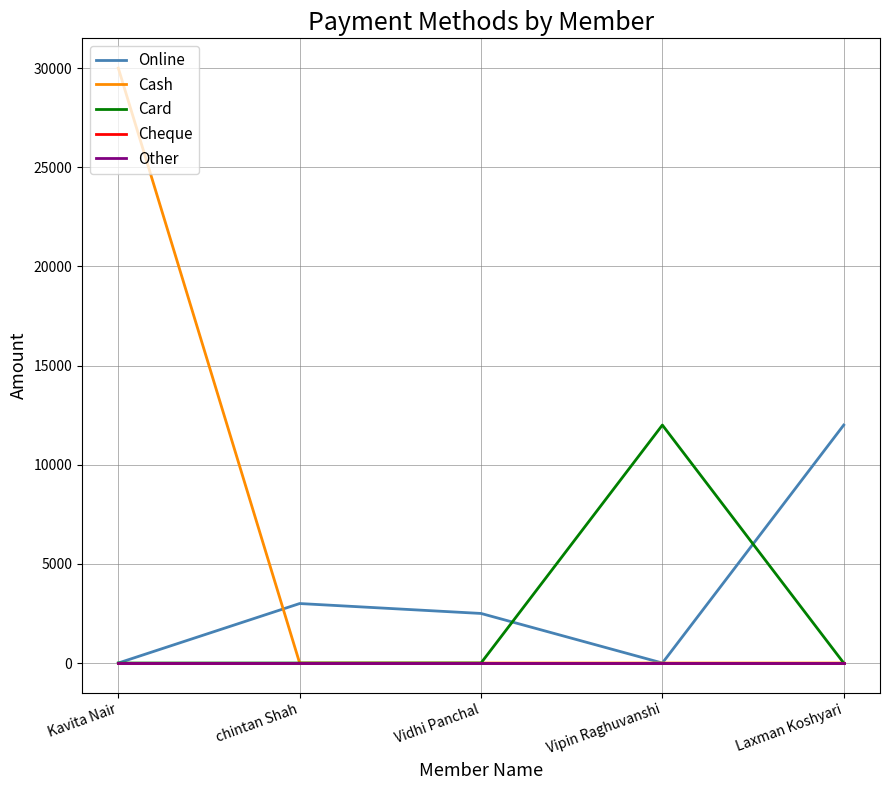

What are all the series names shown in the legend?

Online, Cash, Card, Cheque, Other